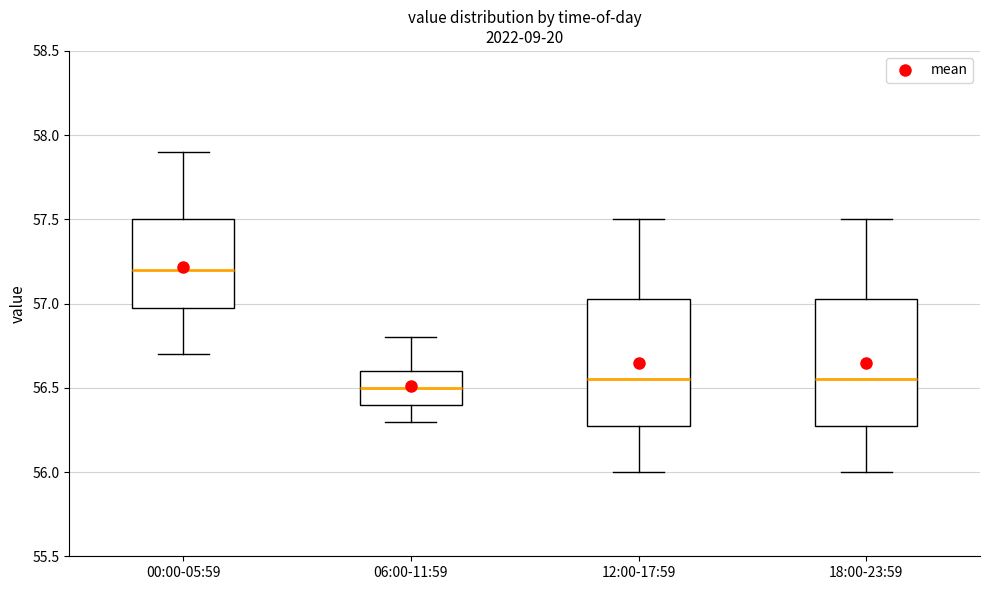

Reading left to right, read every box against the y-axis: the position of its median line, the range the box covers, and the ends of its whiskers. The values are not printed on the chart, so give them approximately, as read against the axis.

00:00-05:59: median 57.20, box 57.00 to 57.50, whiskers 56.70 to 57.90
06:00-11:59: median 56.50, box 56.40 to 56.60, whiskers 56.30 to 56.80
12:00-17:59: median 56.55, box 56.30 to 57.05, whiskers 56.00 to 57.50
18:00-23:59: median 56.55, box 56.30 to 57.05, whiskers 56.00 to 57.50